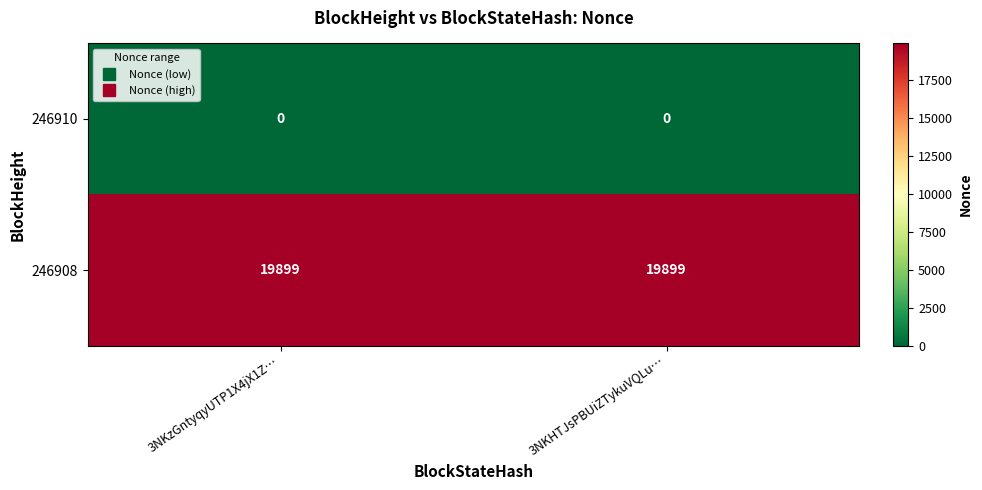

What is the greatest value displayed?

19899